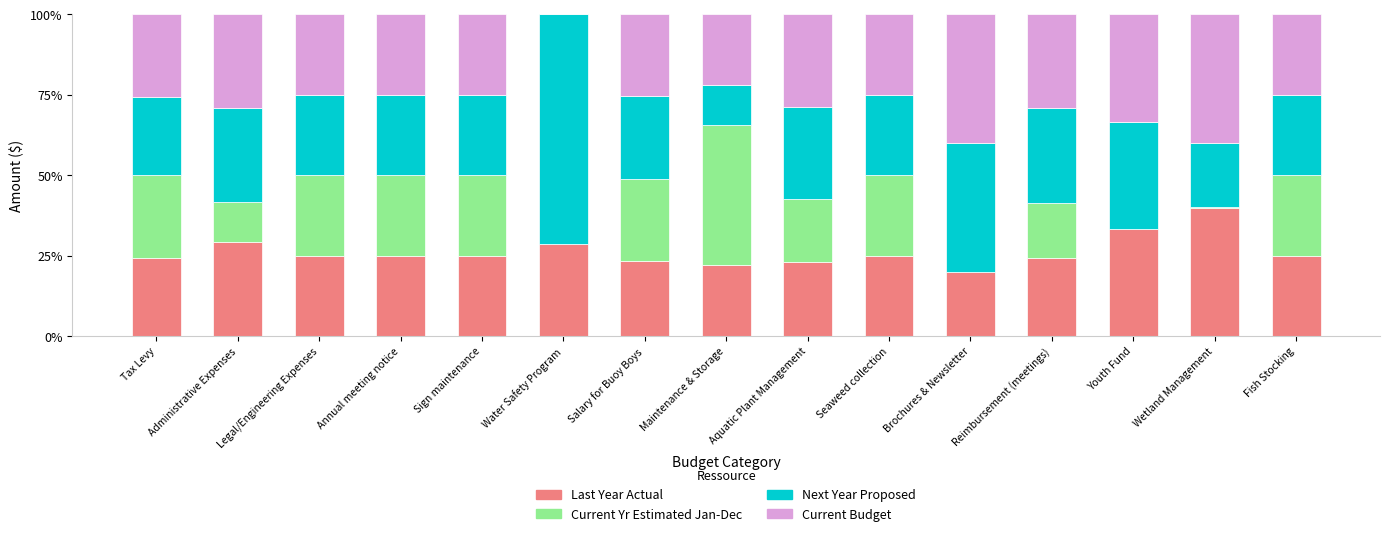

The value of Last Year Actual at Reimbursement (meetings) is 36.7. True or false?

False